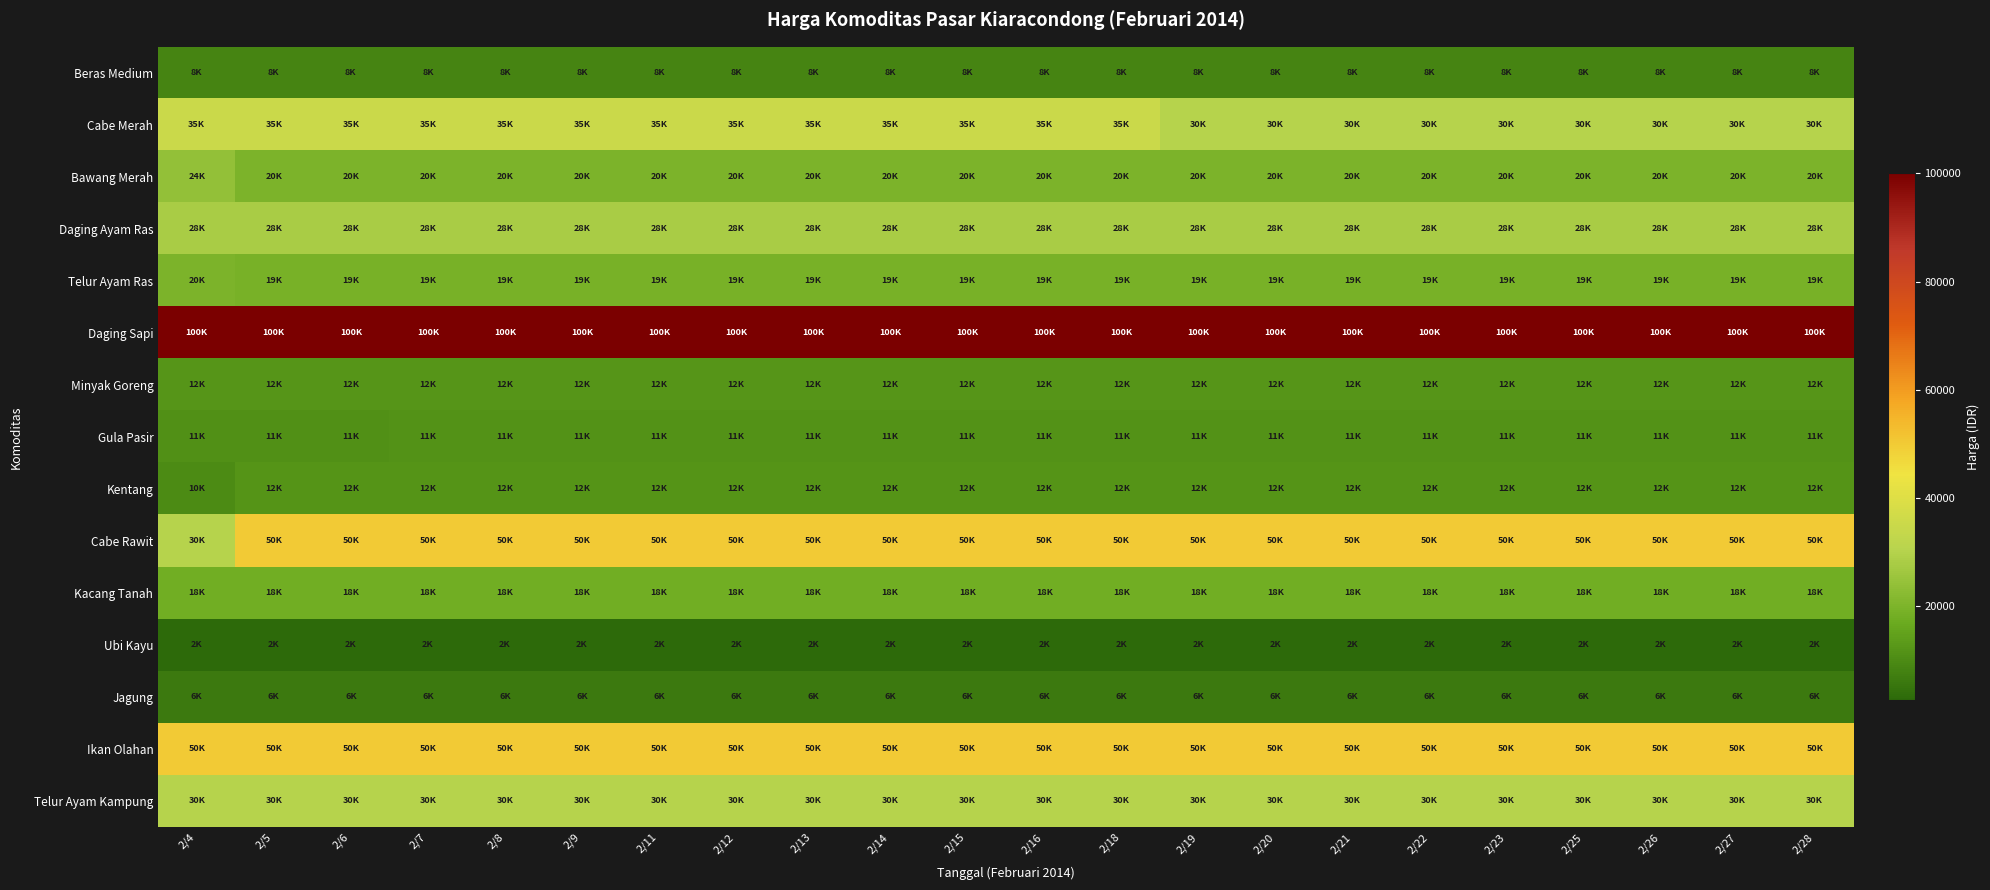

At which category is the sum across all series the highest?

2/7